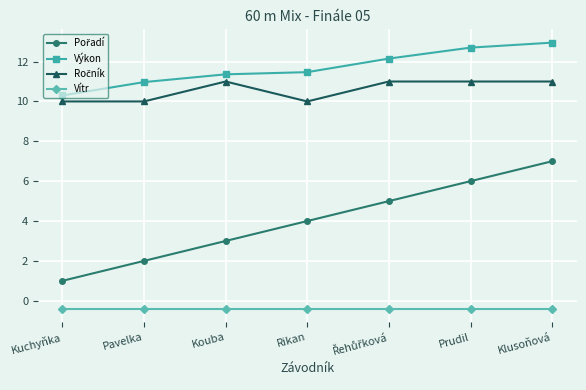

What is the approximate value of Vítr at Kouba?

-0.4